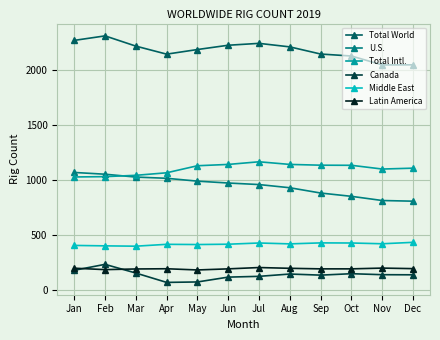

What is the spread (max minus min) of values at May?

2112